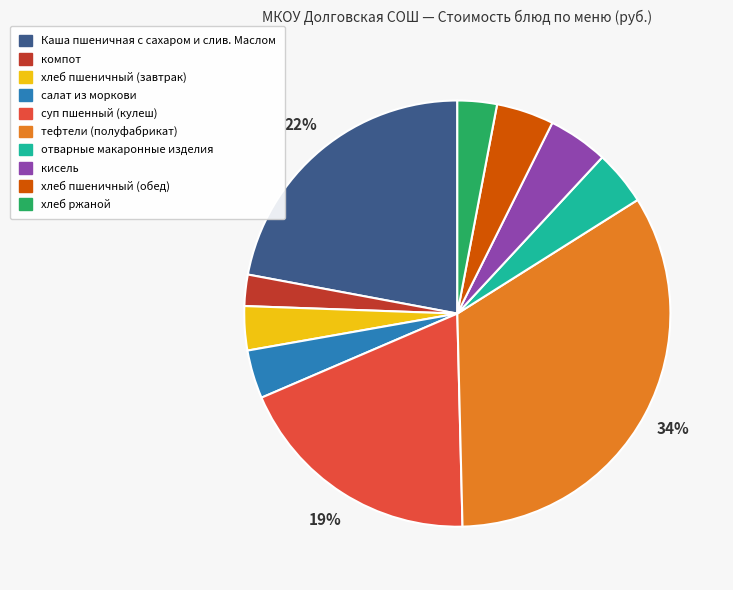

Does any single category account for the majority?

No